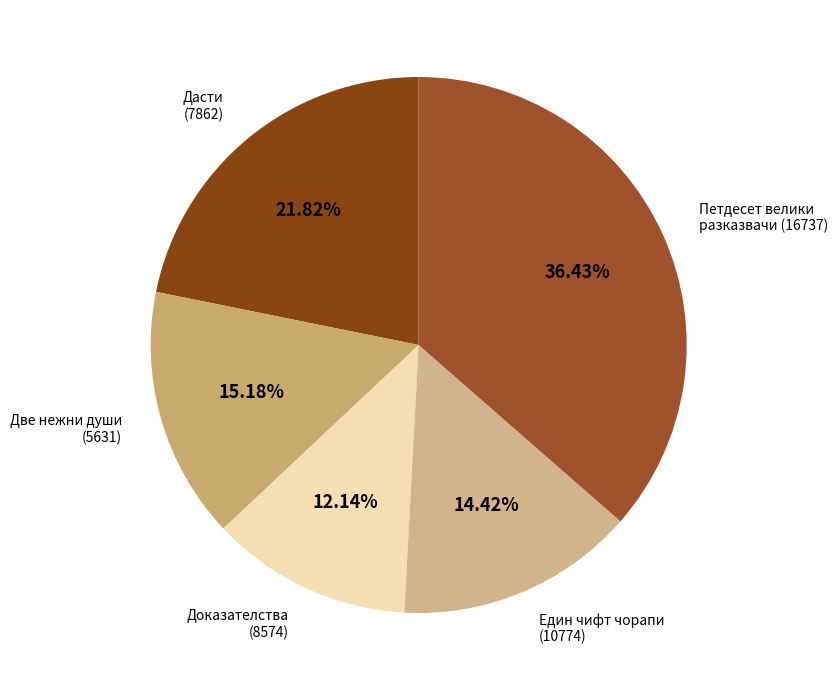

The Доказателства (8574) slice represents 20% of the pie. True or false?

False